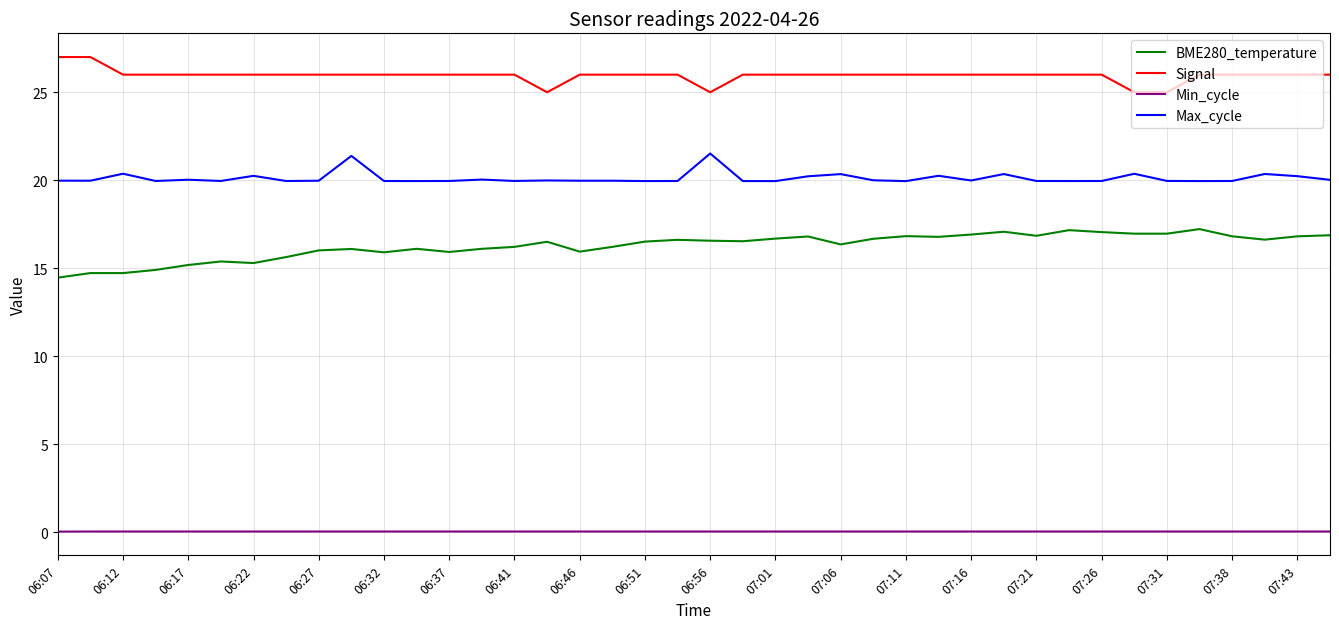

What is the sum of all Min_cycle values?

1.2